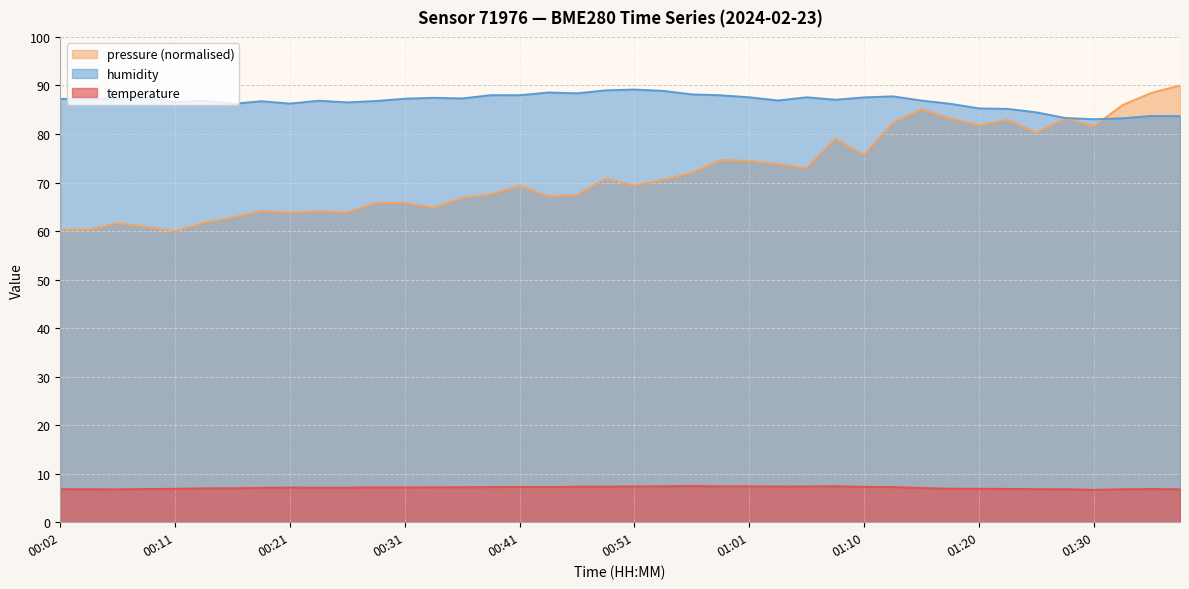

What is the maximum value for temperature?

7.5